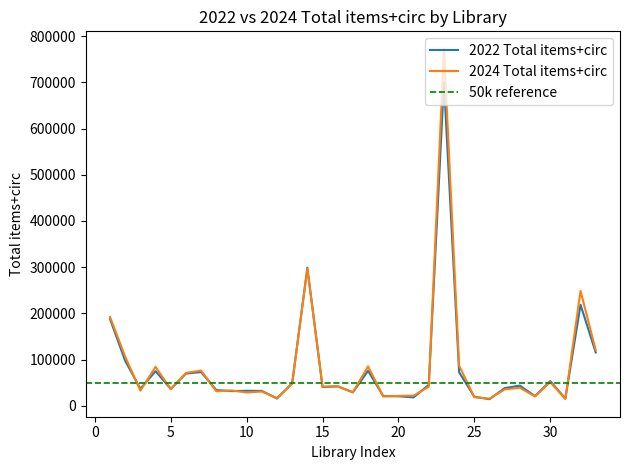

Does the chart have visible grid lines?

No